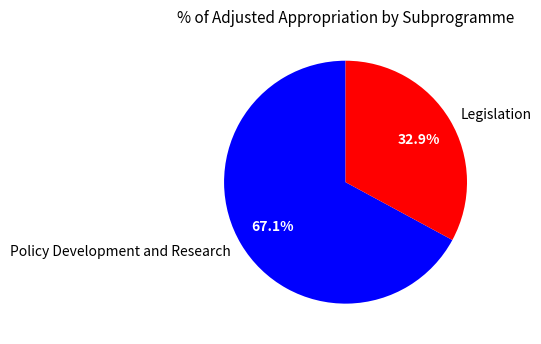

Which category has the smallest portion of the pie?

Legislation